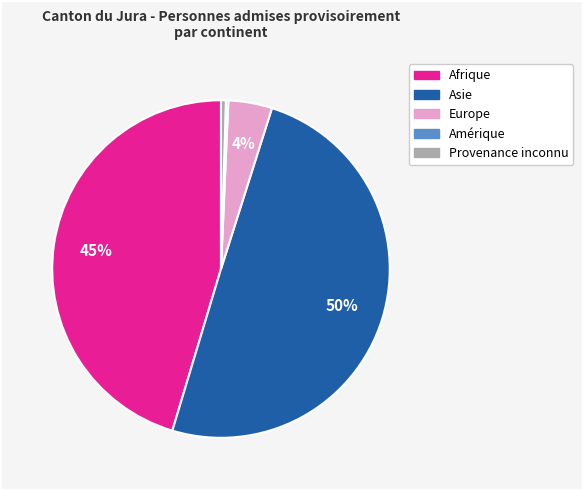

Does Provenance inconnu account for over 50% of the chart?

No